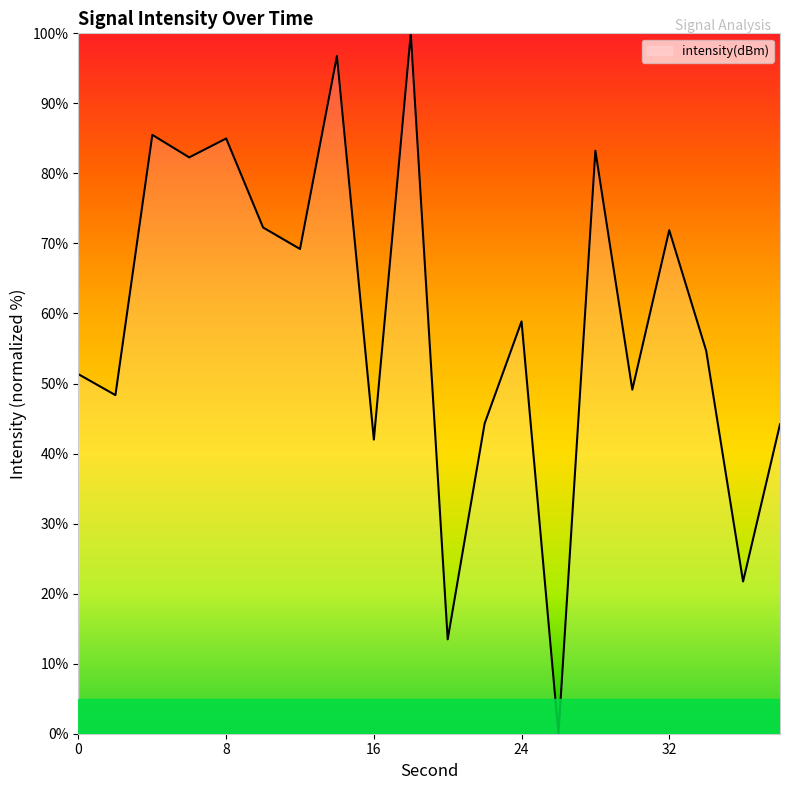

How many values are above zero?

19